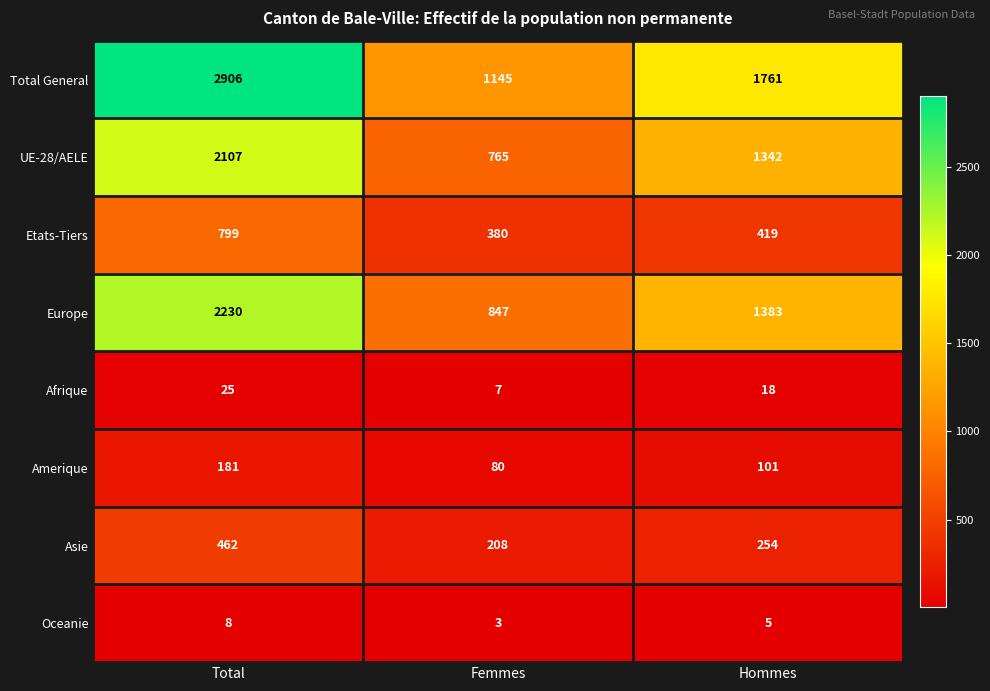

What is the approximate value of Oceanie at Femmes?

3